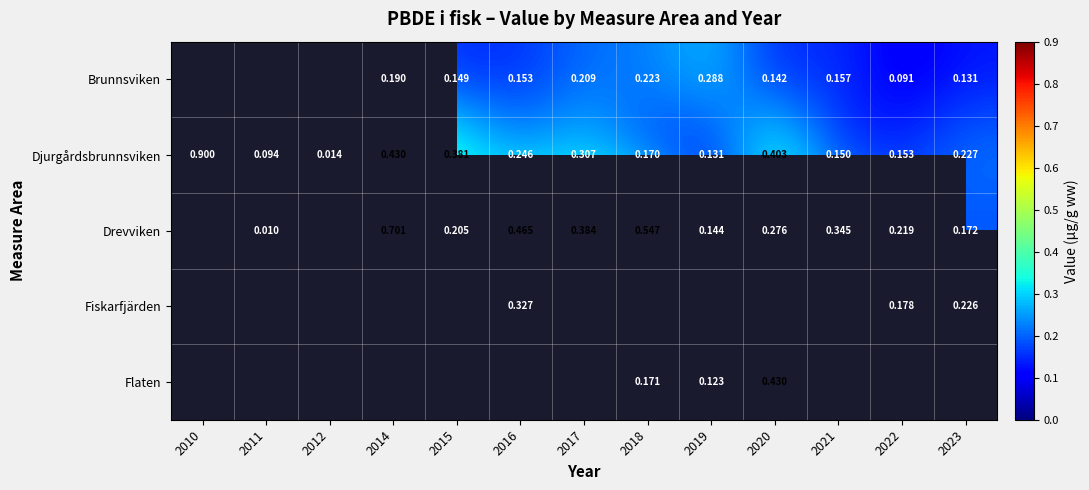

Is the value of Drevviken at 2015 greater than the value of Flaten at 2020?

No